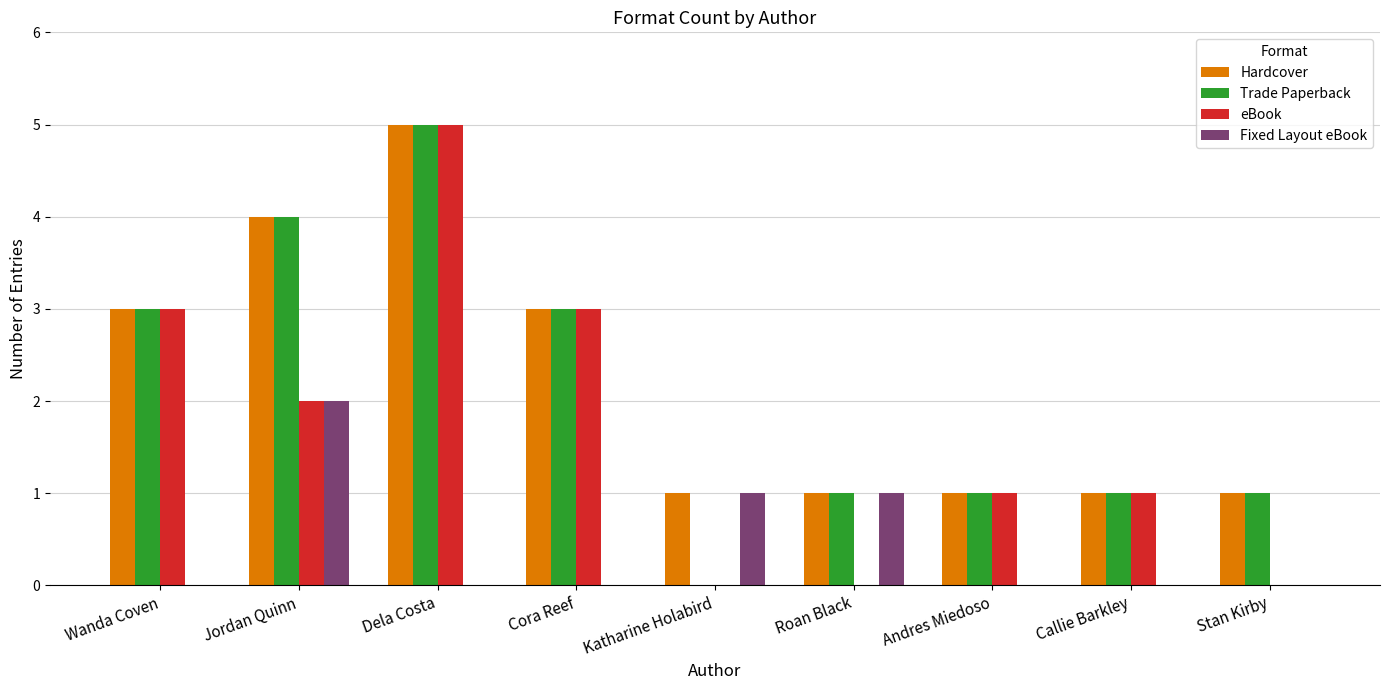

How many categories are shown in the chart?

9